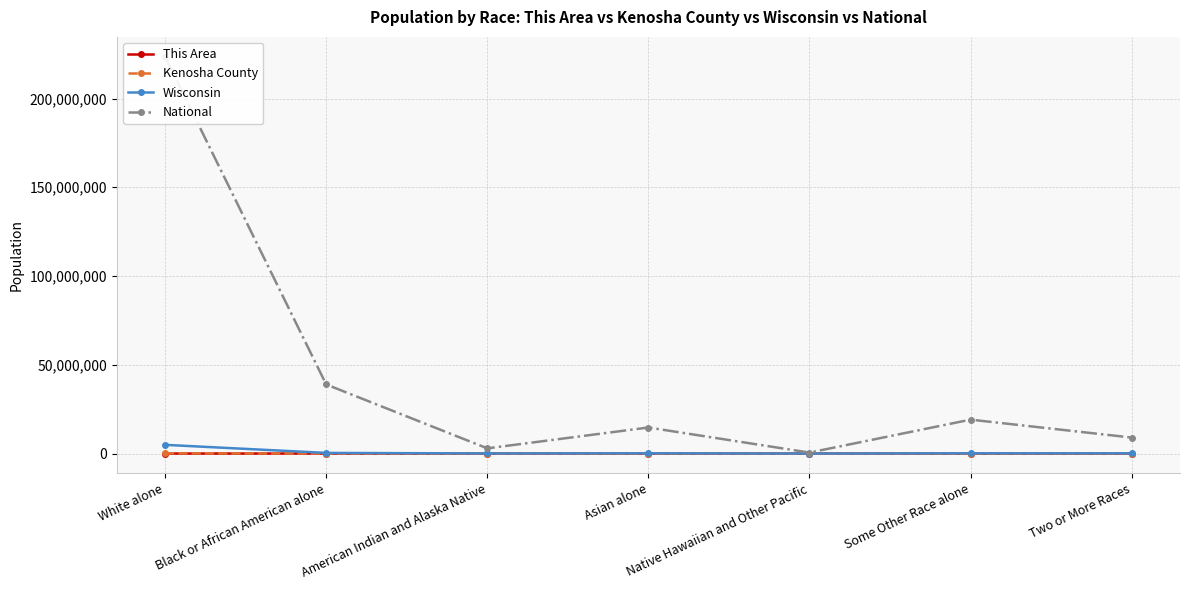

The Kenosha County series shows 1298 at American Indian and Alaska Native. True or false?

False